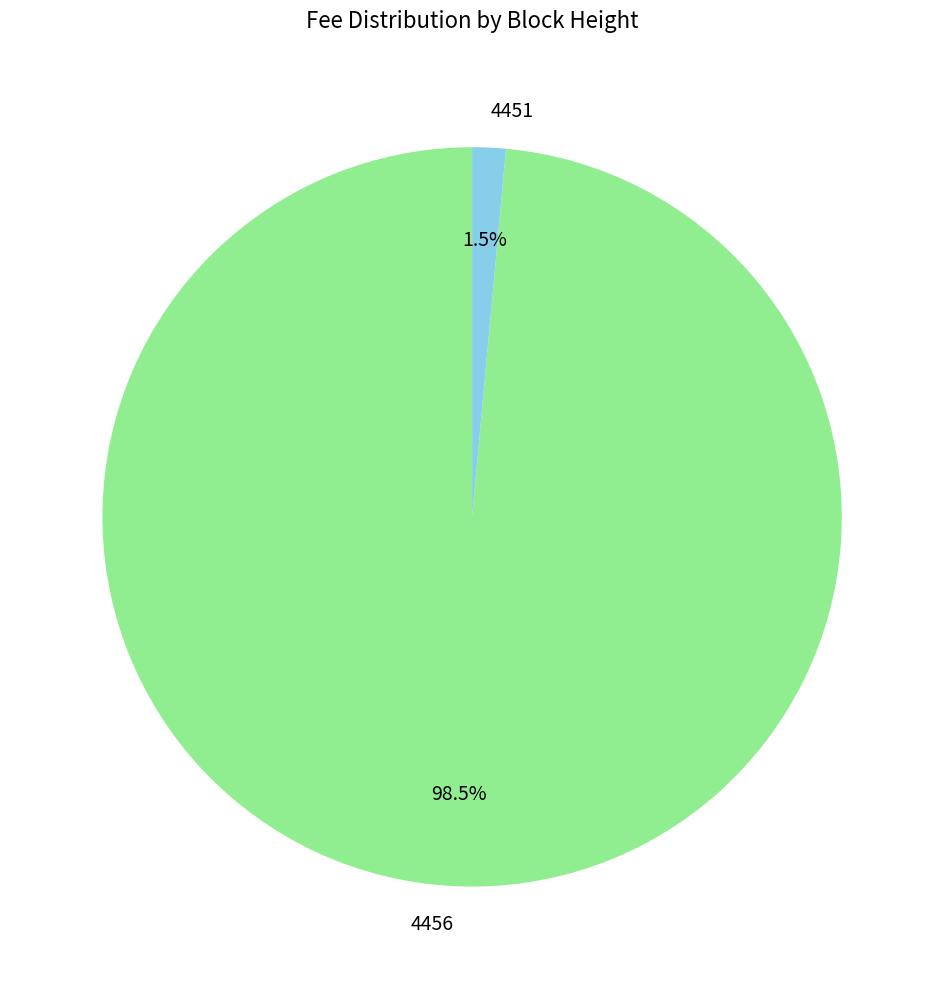

Between 4456 and 4451, which is larger?

4456